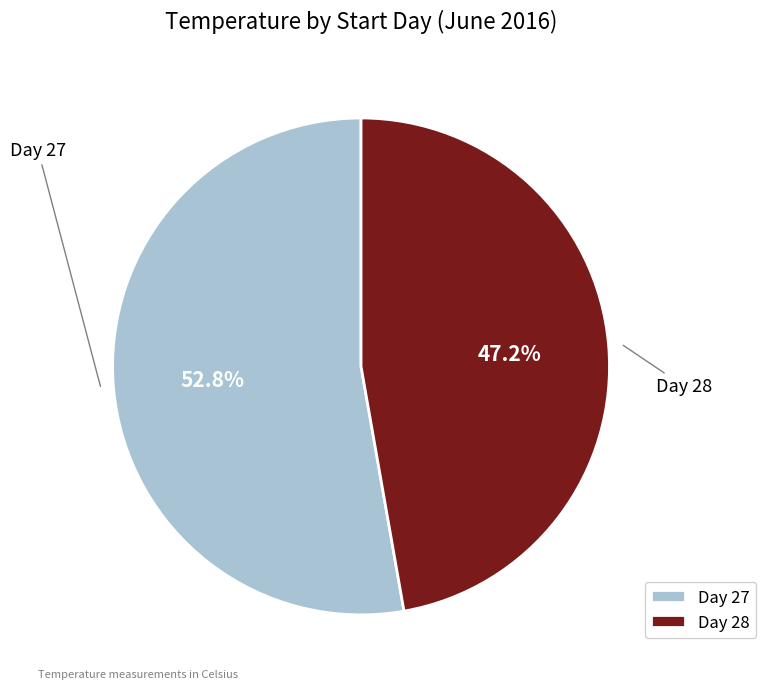

Does any single category account for the majority?

Yes